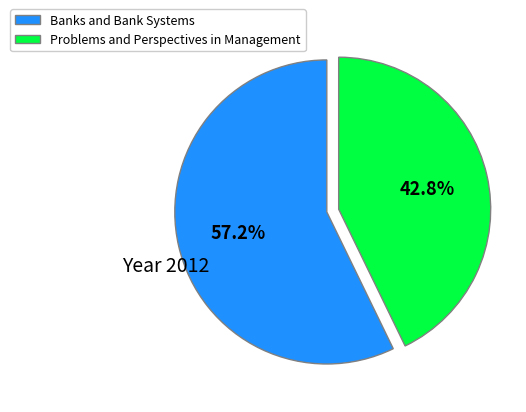

To the nearest percent, what portion does Banks and Bank Systems represent?

57%